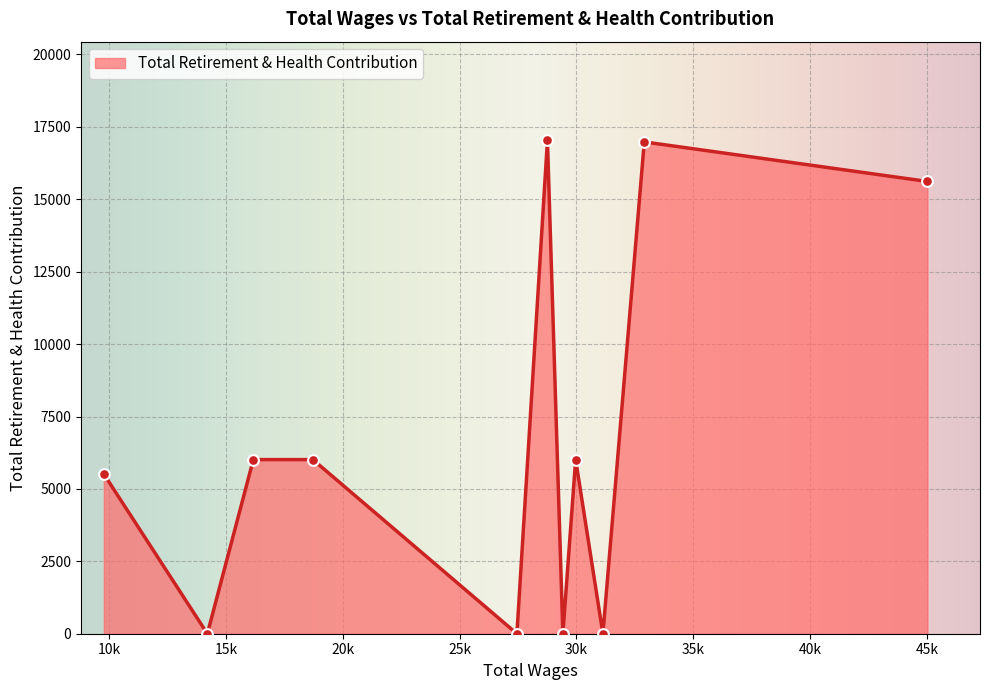

What is the greatest value displayed?

17035.4